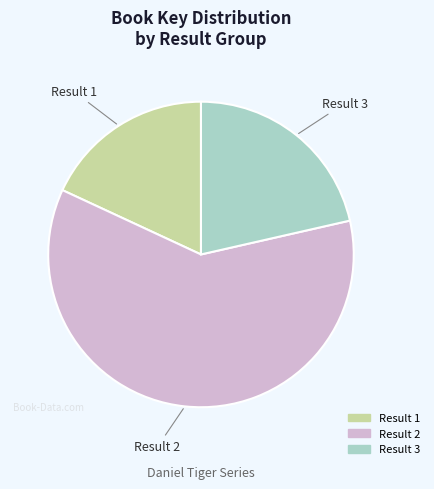

Approximately how many times larger is the value at Result 1 compared to Result 2?

0.3